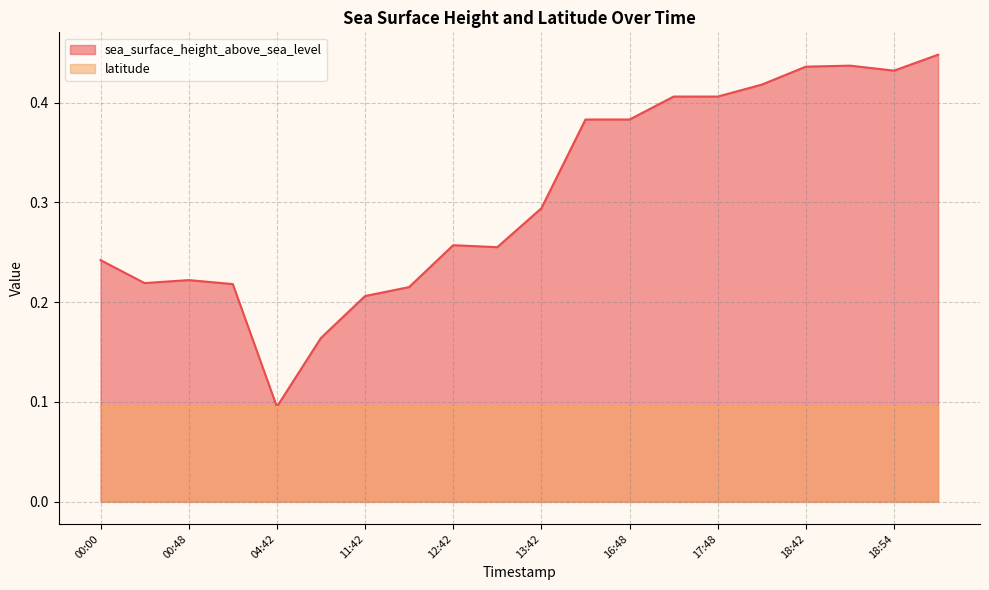

How many lines are shown in the chart?

2